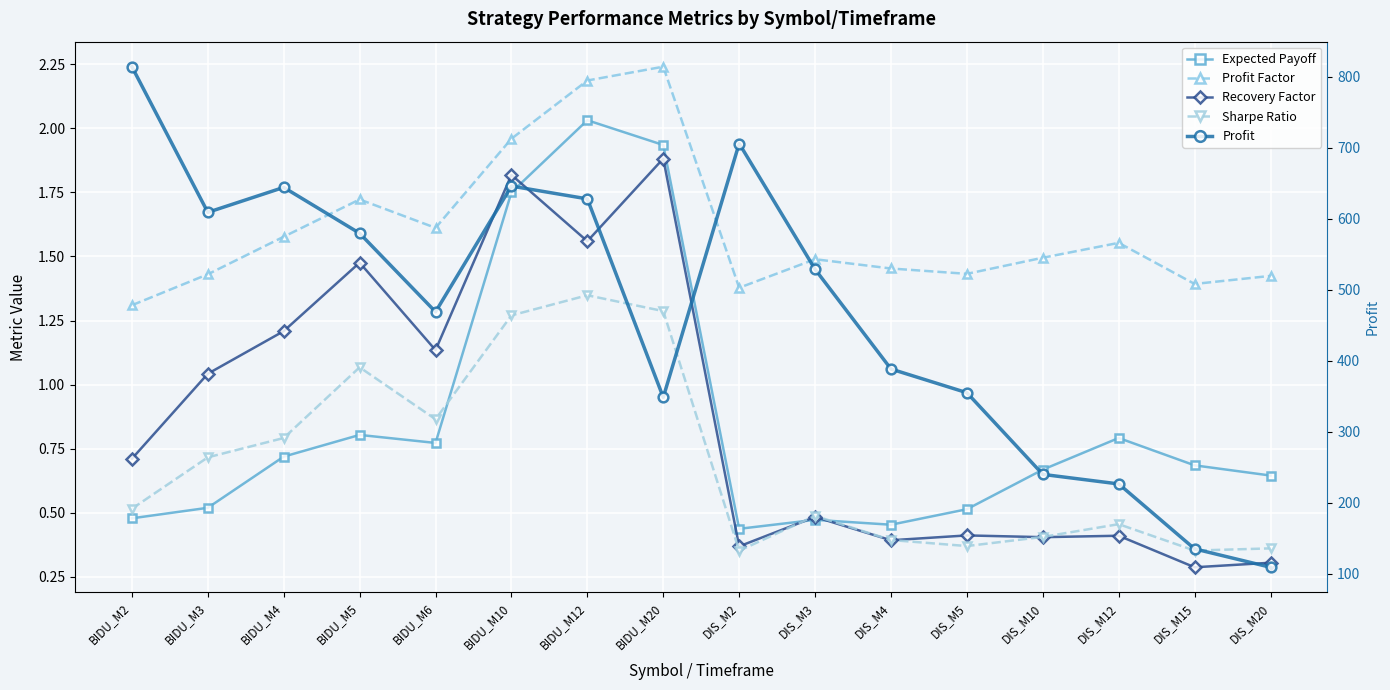

What is the difference between the Sharpe Ratio values at DIS_M15 and BIDU_M12?

1.0